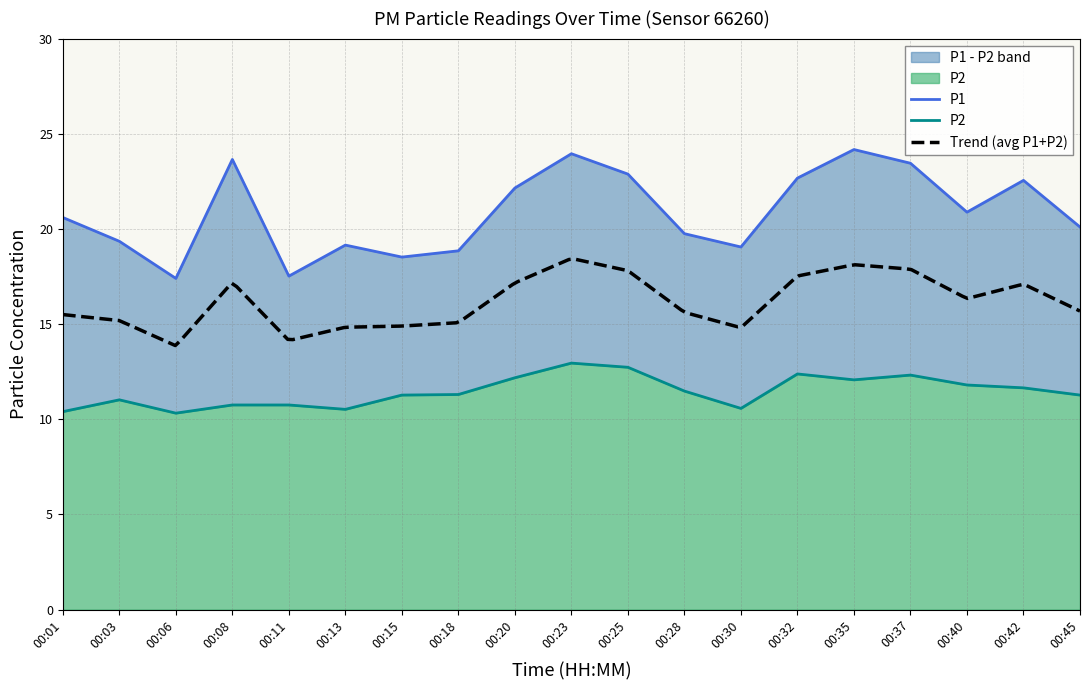

Is it true that P1 equals 9.5 at 00:13?

False